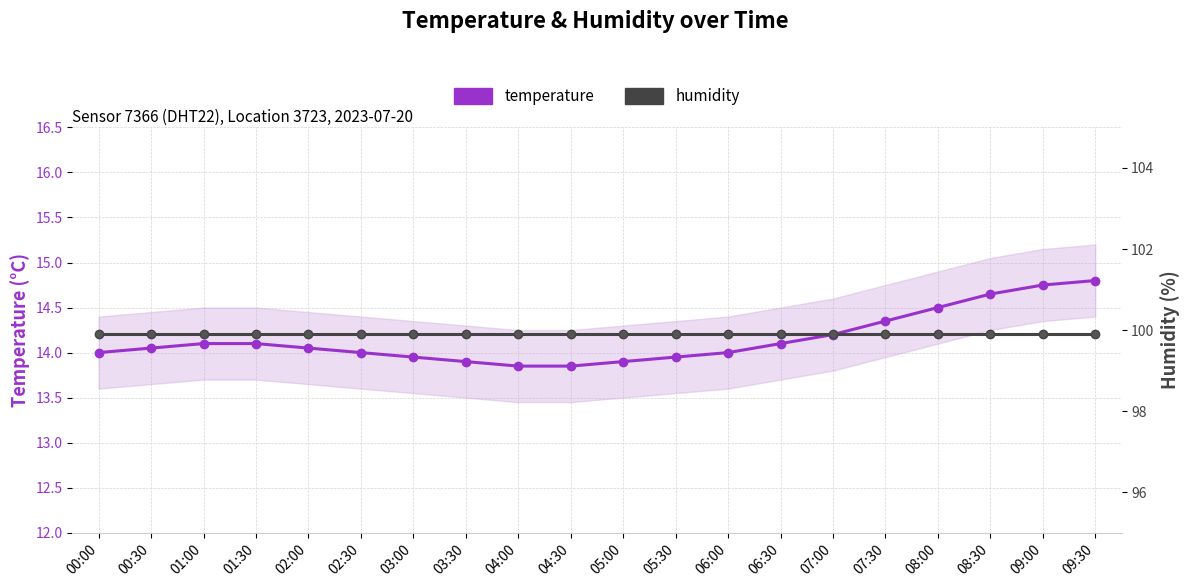

At which label is temperature closest to 14?

00:00